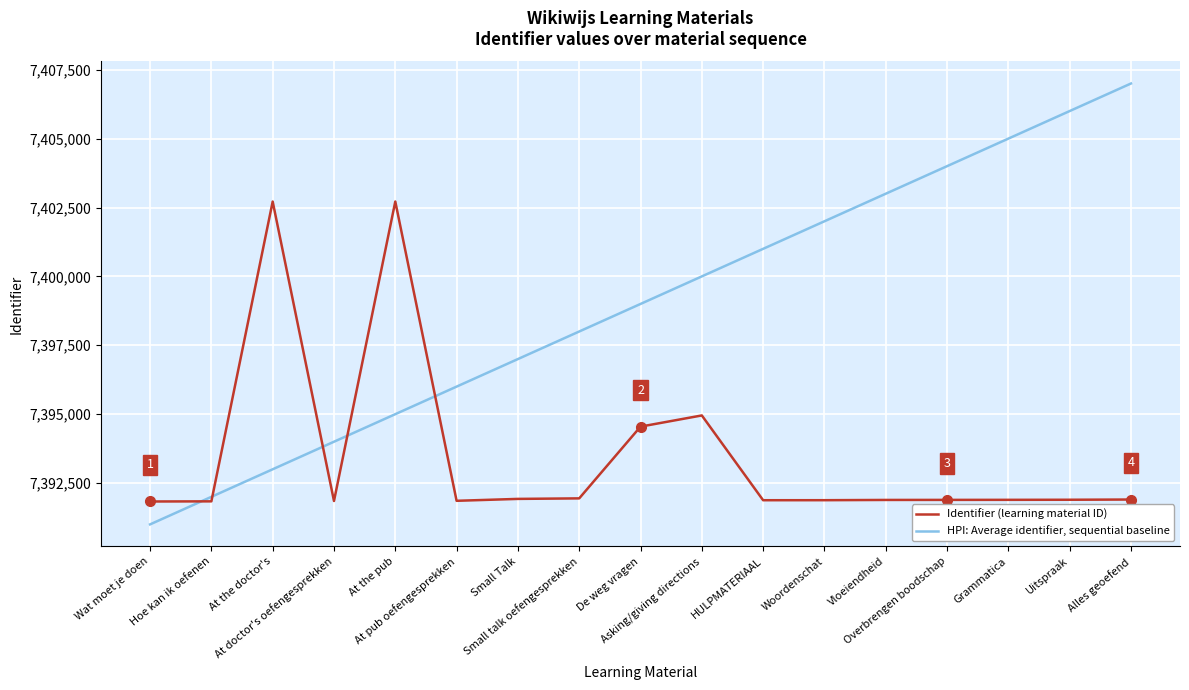

What position from the right is Vloeiendheid?

5